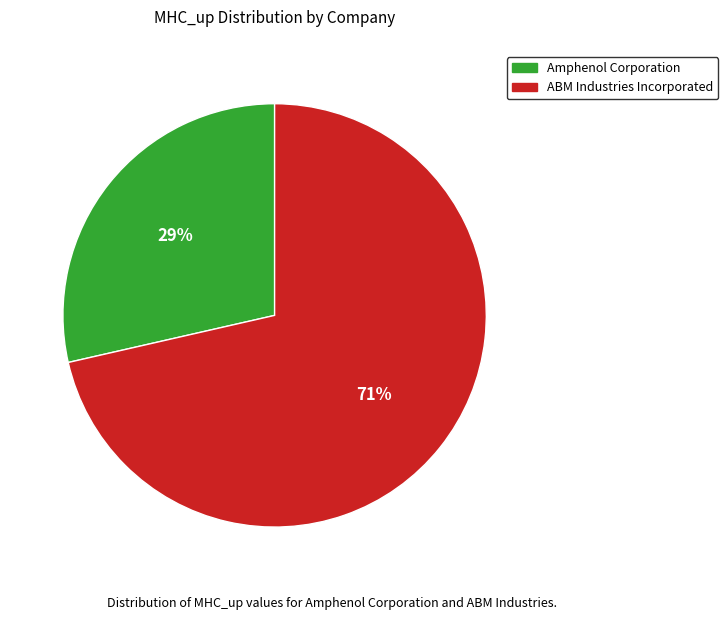

True or false: Amphenol Corporation accounts for 37% of the total.

False